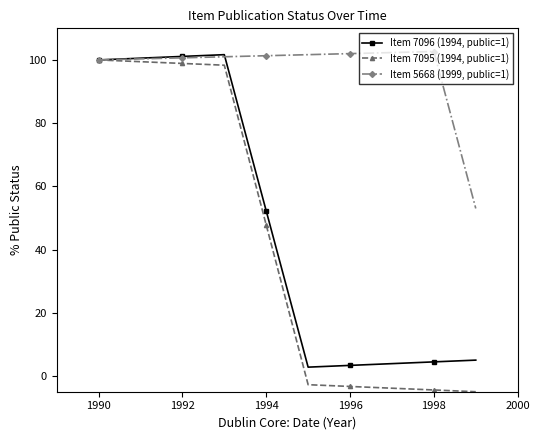

Which series has the widest spread of values?

Item 7095 (1994, public=1)